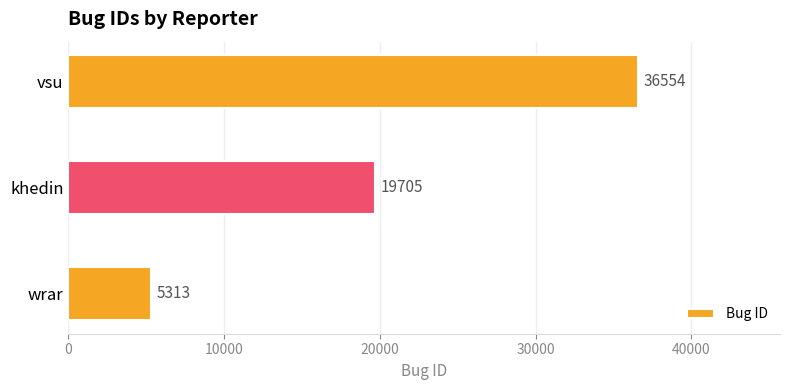

The chart shows a value of 5313 at wrar. True or false?

True